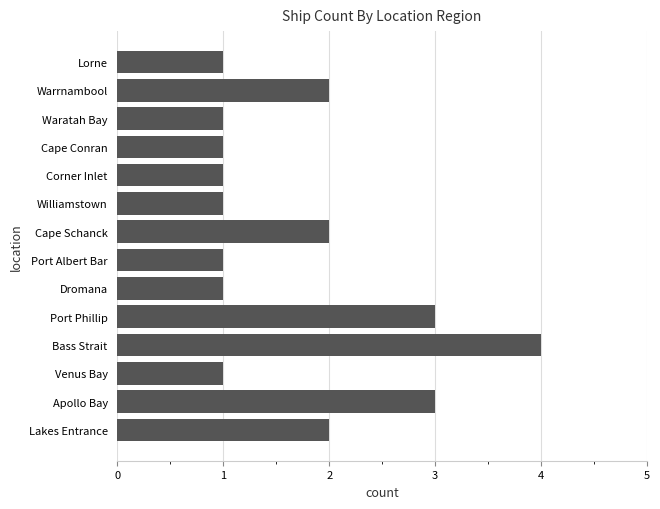

What is the maximum value shown in the chart?

4